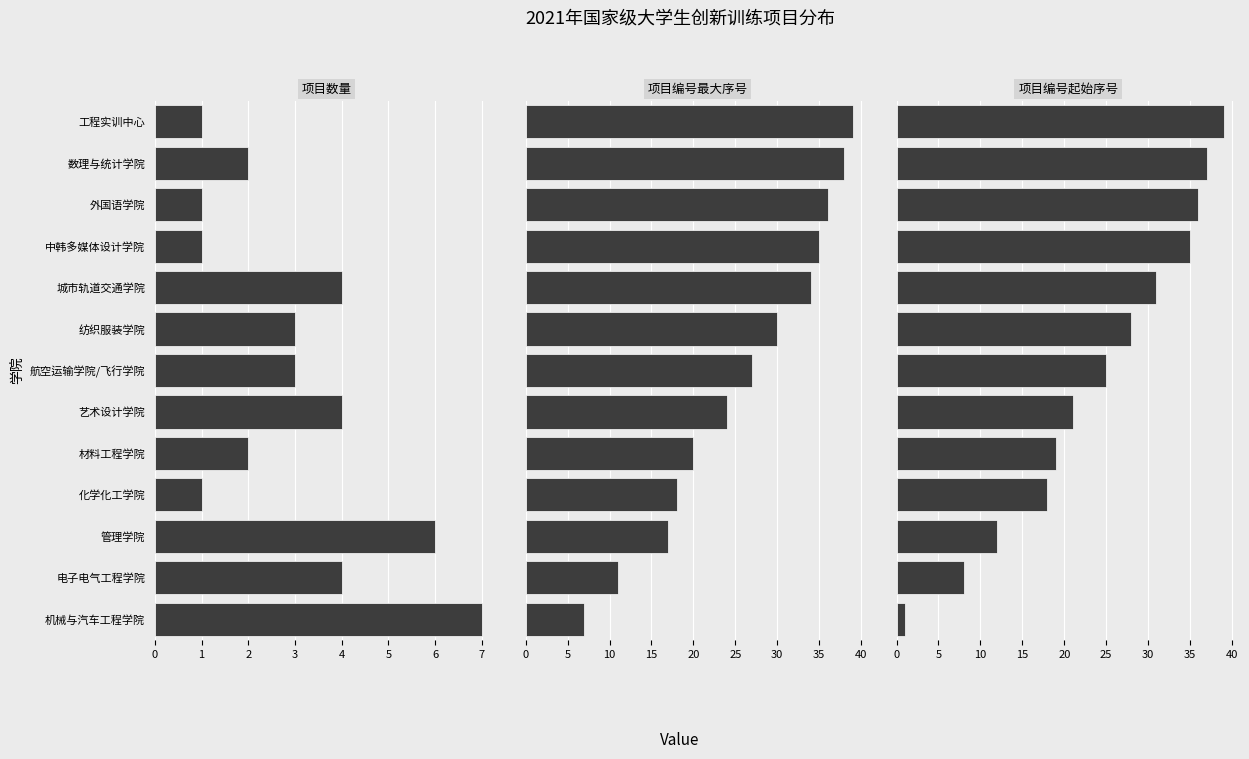

Is the value of 项目编号最大序号 at 管理学院 greater than the value of 项目数量 at 航空运输学院/飞行学院?

Yes